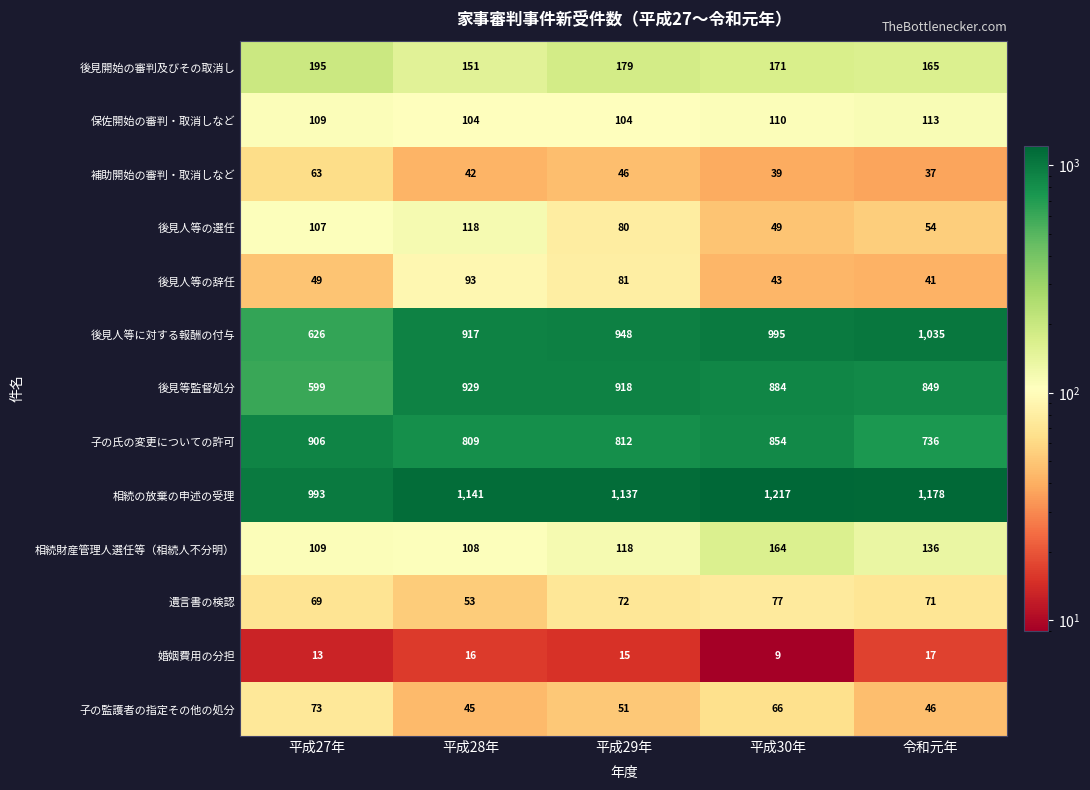

What is the average value of the 後見開始の審判及びその取消し series?

172